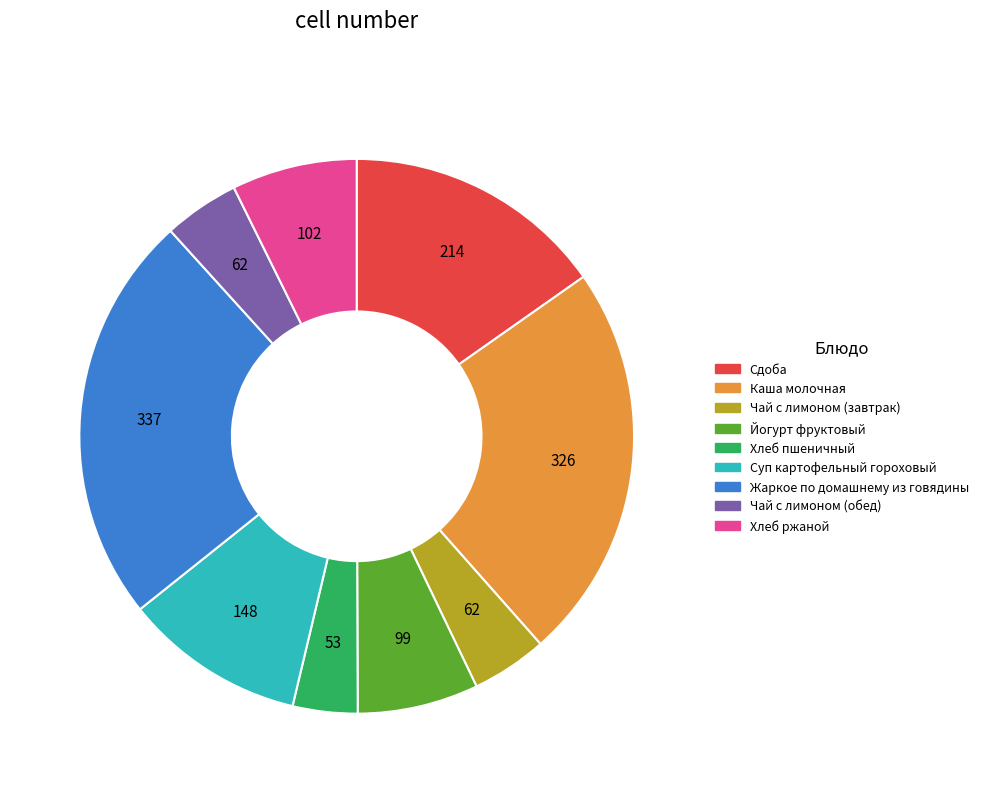

True or false: Чай с лимоном (обед) accounts for 16% of the total.

False